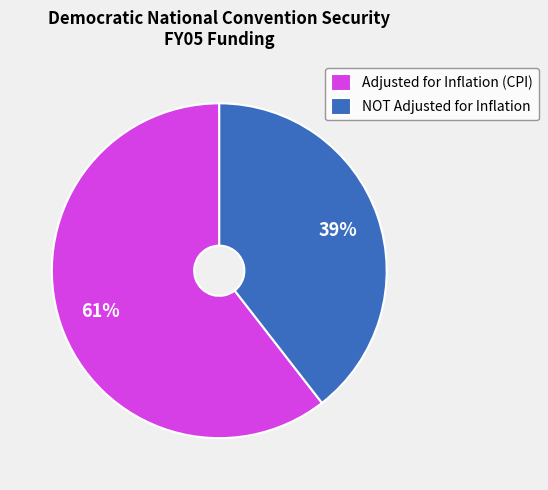

What percentage is the Adjusted for Inflation (CPI) slice, to the nearest percent?

61%